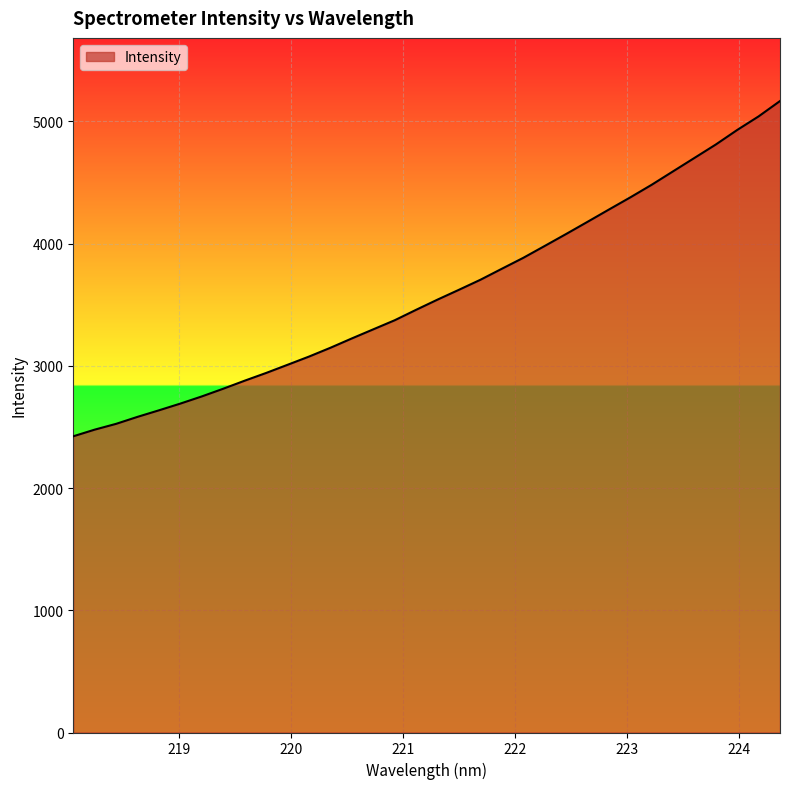

What is the maximum value shown in the chart?

5166.0